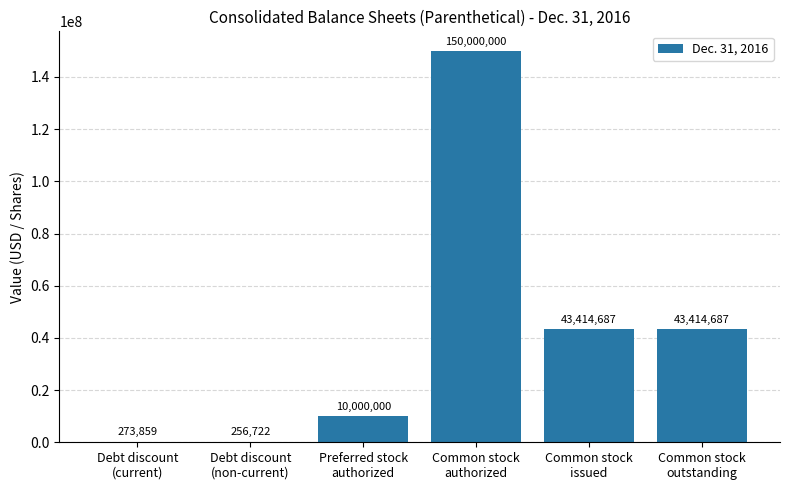

Reading left to right, extract all data points from this chart.

Debt discount
(current)=273859	Debt discount
(non-current)=256722	Preferred stock
authorized=10000000	Common stock
authorized=150000000	Common stock
issued=43414687	Common stock
outstanding=43414687